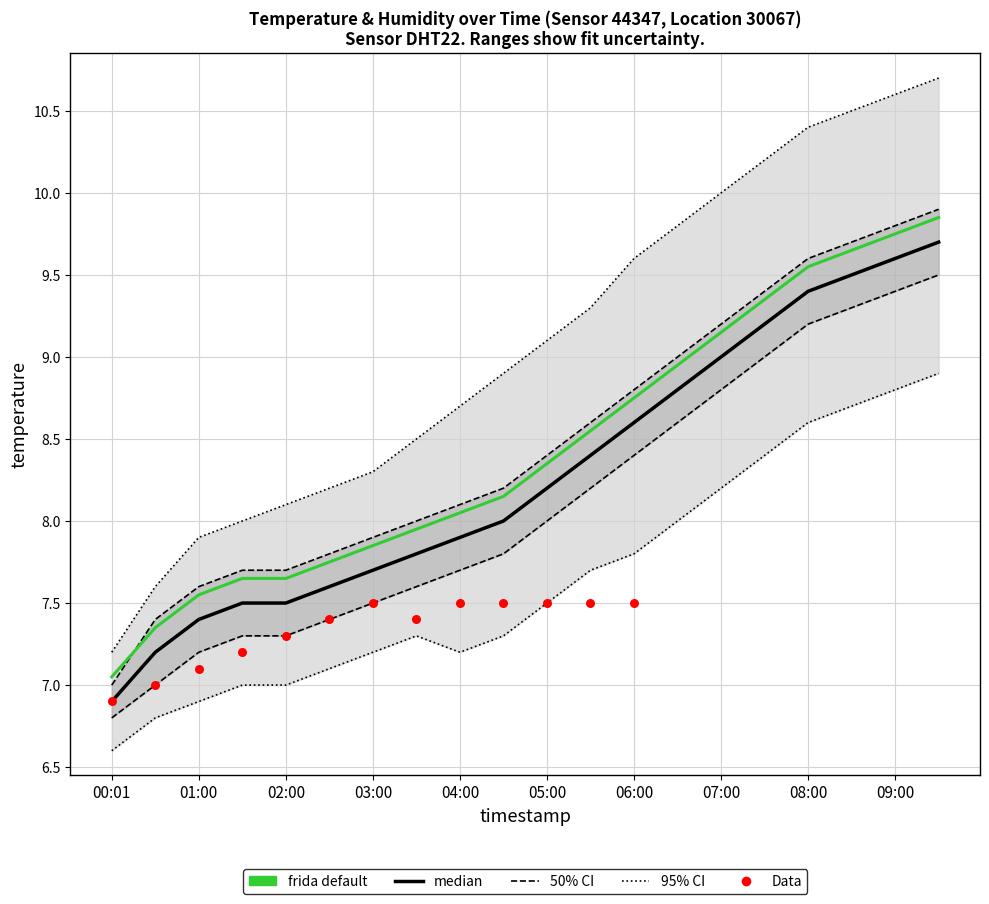

What is the change in value from 01:30 to 03:30?

+0.3